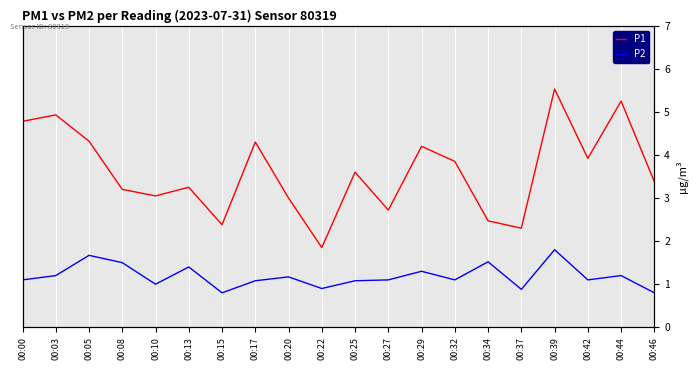

In P1, how many points are lower than both neighbors (excluding endpoints)?

6